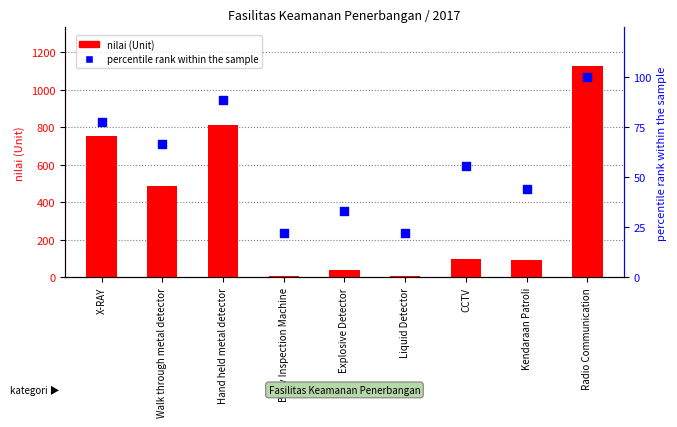

What are all the series names shown in the legend?

nilai (Unit), percentile rank within the sample